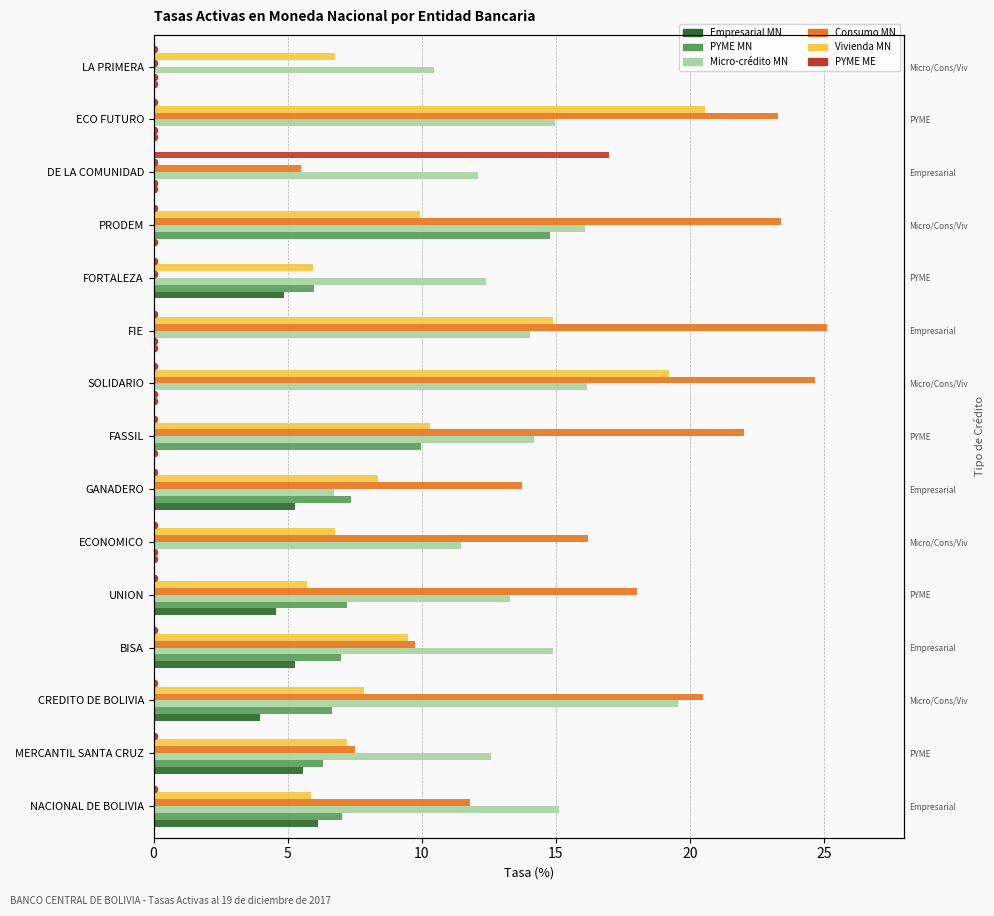

Which series has the largest total across all categories?

Consumo MN